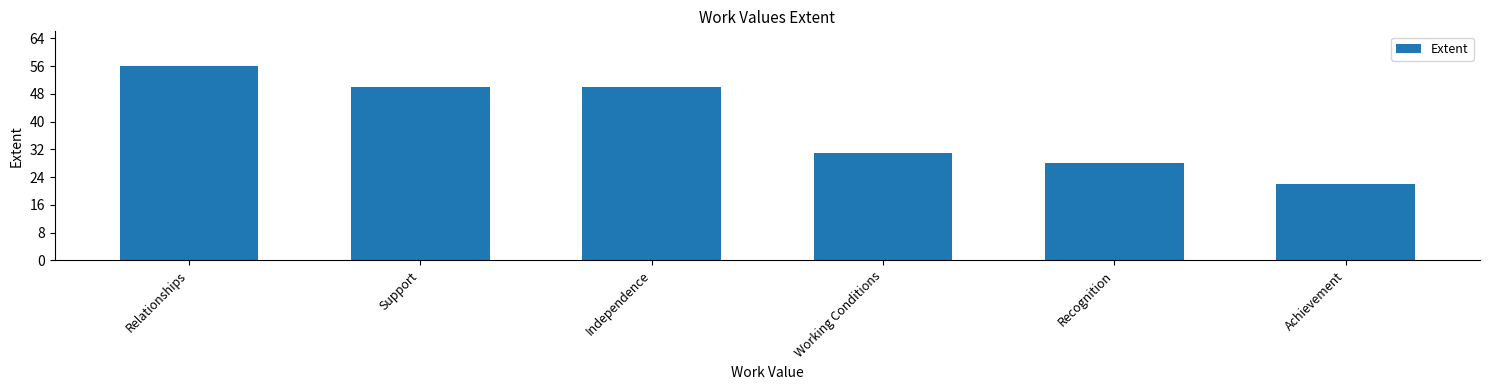

What is the value of the 5th bar from the left?

28